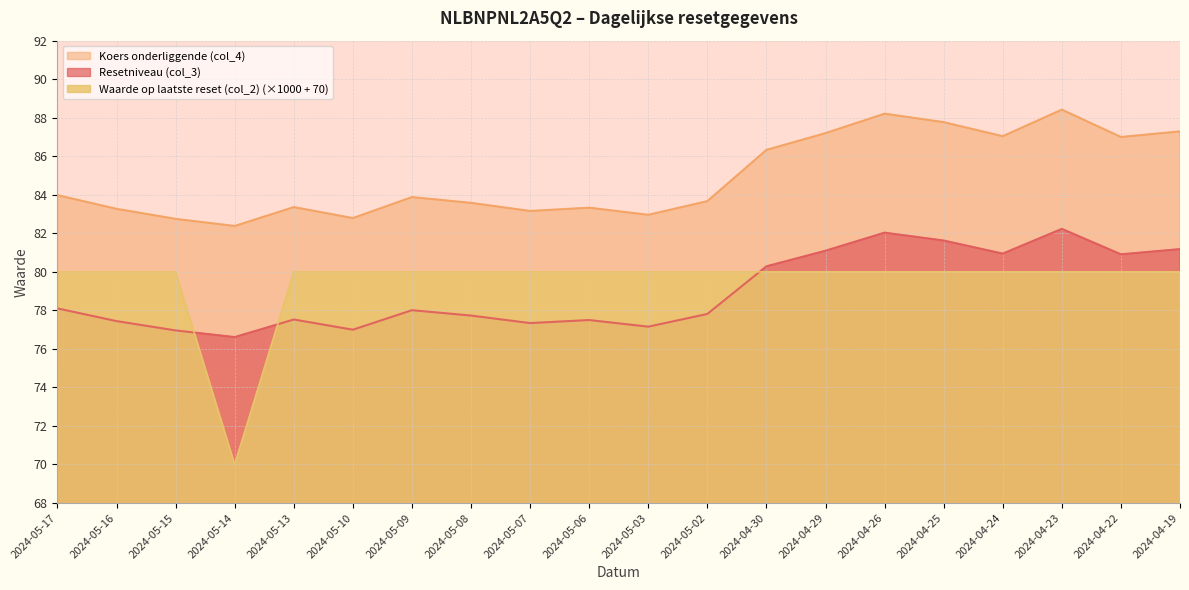

Which series has the largest total across all categories?

Koers onderliggende (col_4)